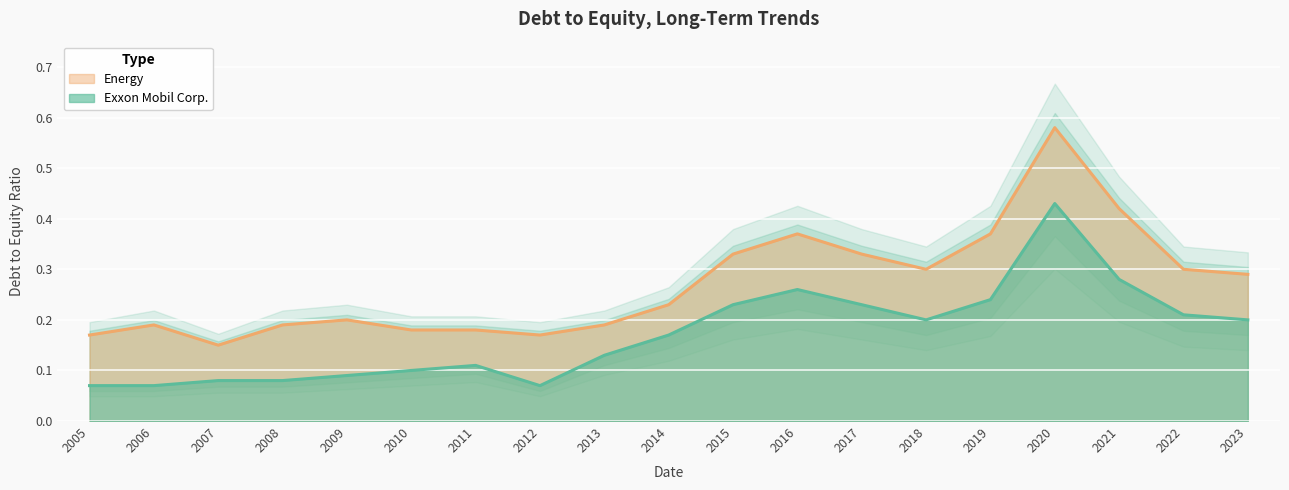

At which category is the sum across all series the highest?

2020